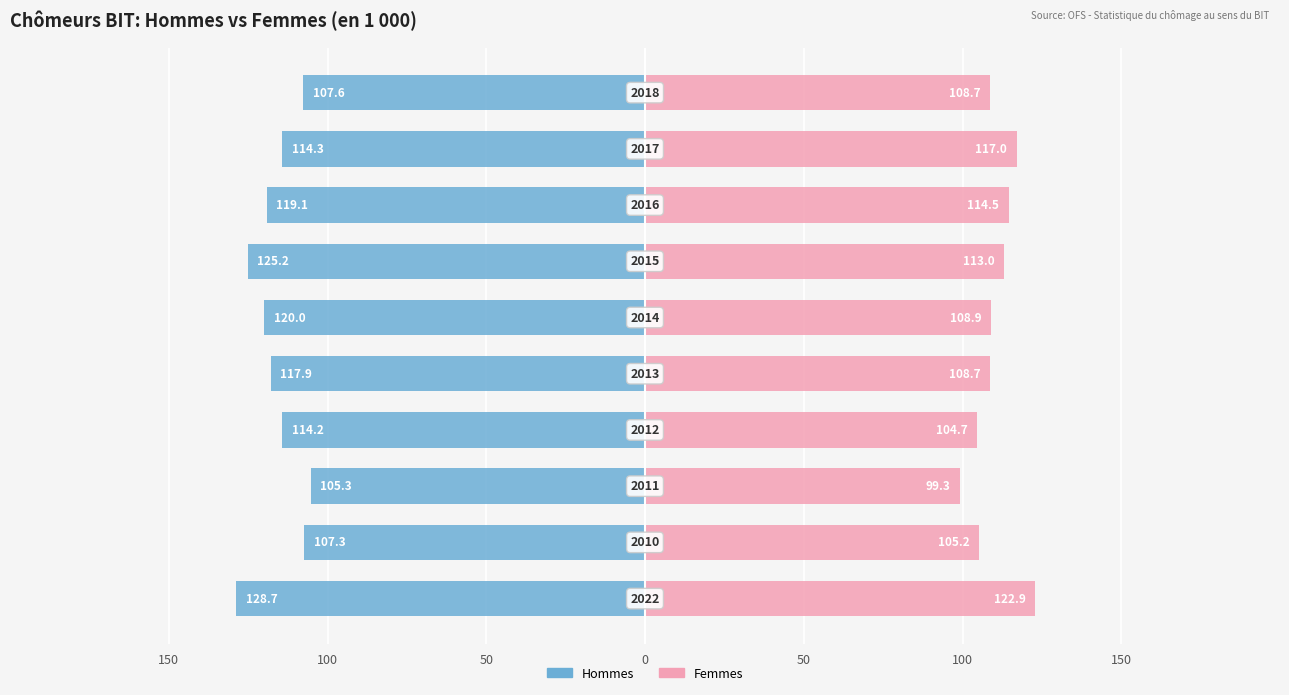

How many bars are there in each group?

2